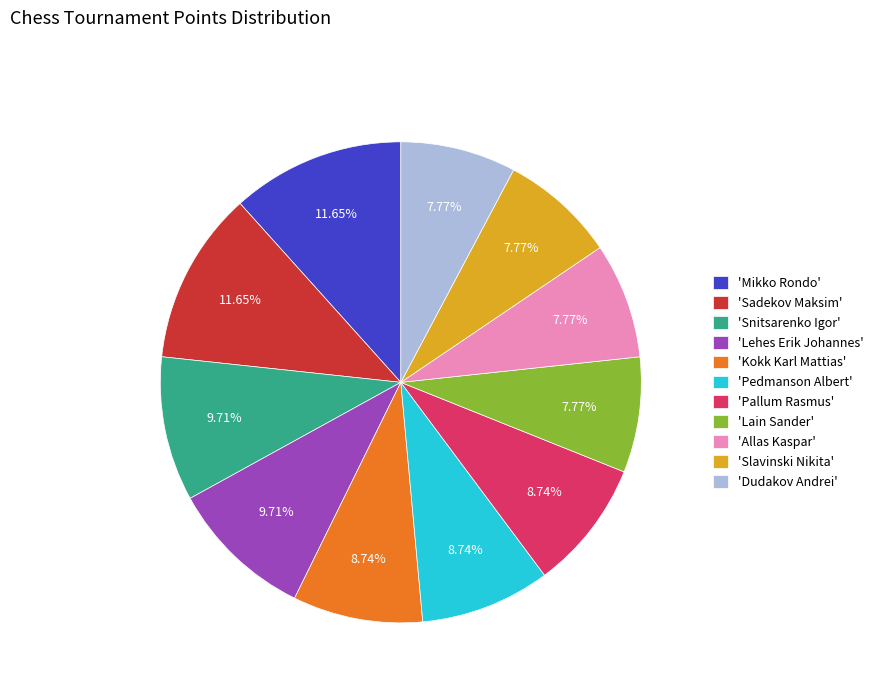

Is the sum of 'Slavinski Nikita' and 'Pallum Rasmus' greater than half?

No